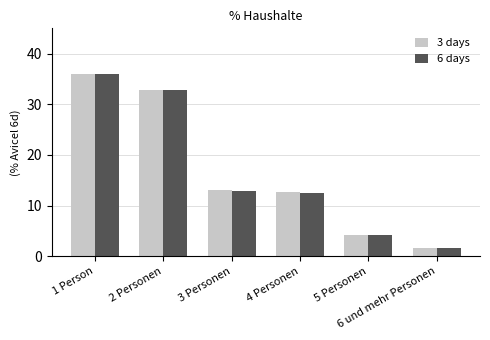

How many series are shown in this chart?

2